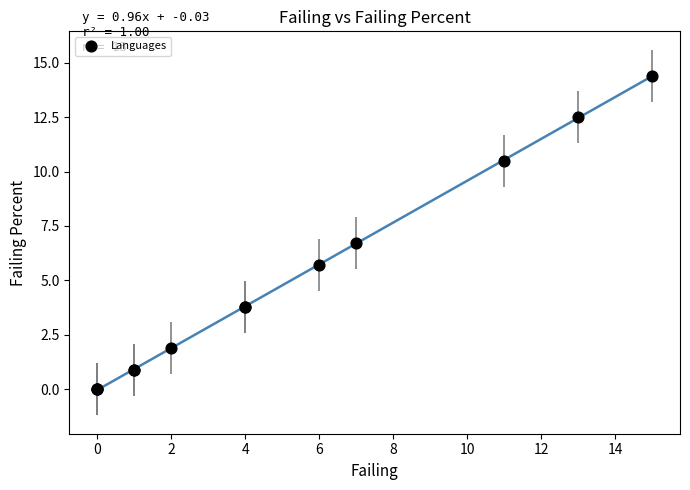

What Y value in the scatter plot is closest to 7?

6.7